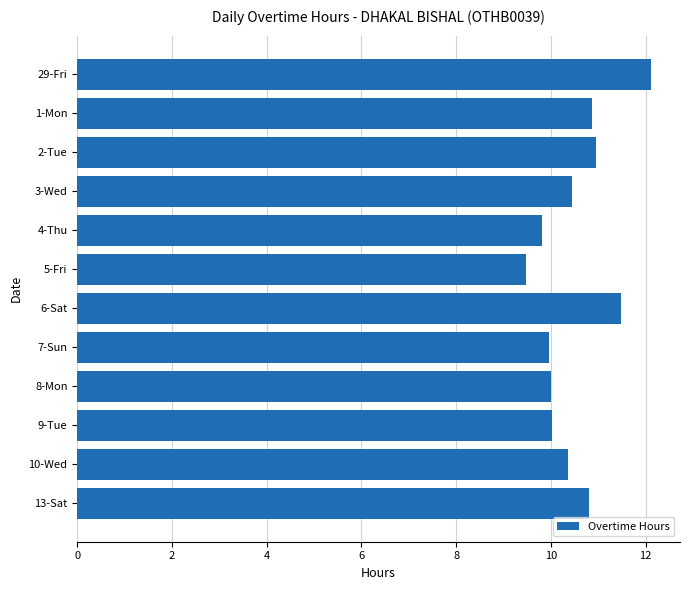

The value at 6-Sat is 11.5. True or false?

True